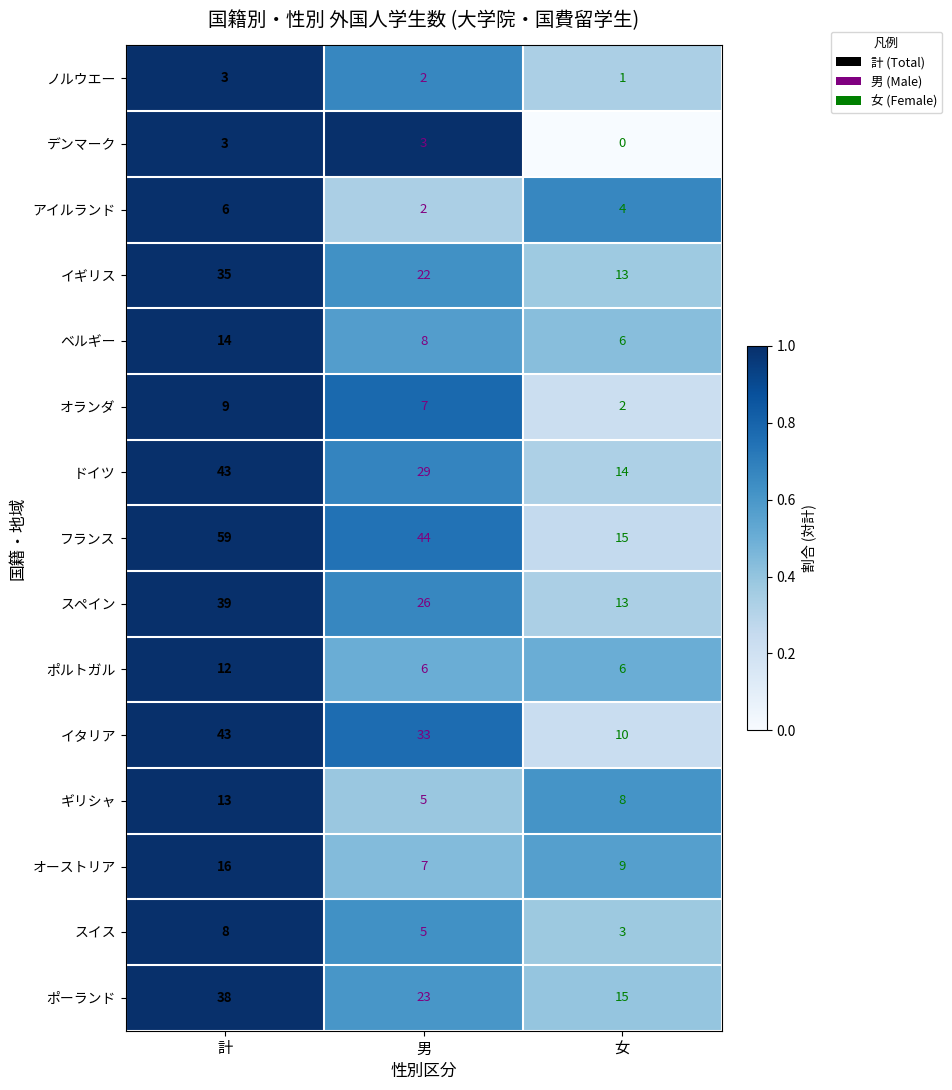

Which series has the largest range (max minus min)?

フランス